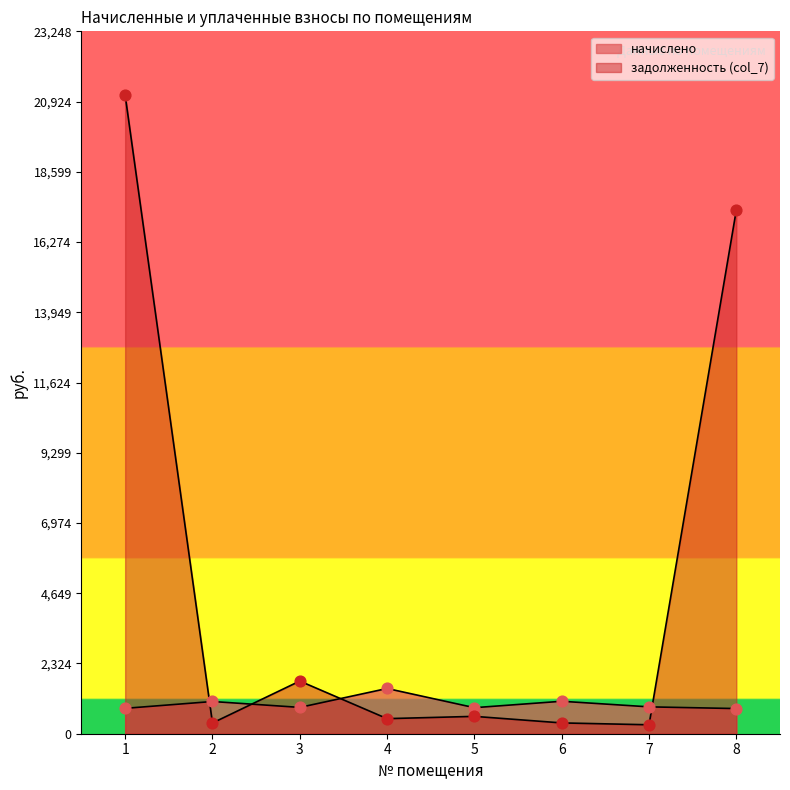

At how many categories does at least one series exceed 3441?

2